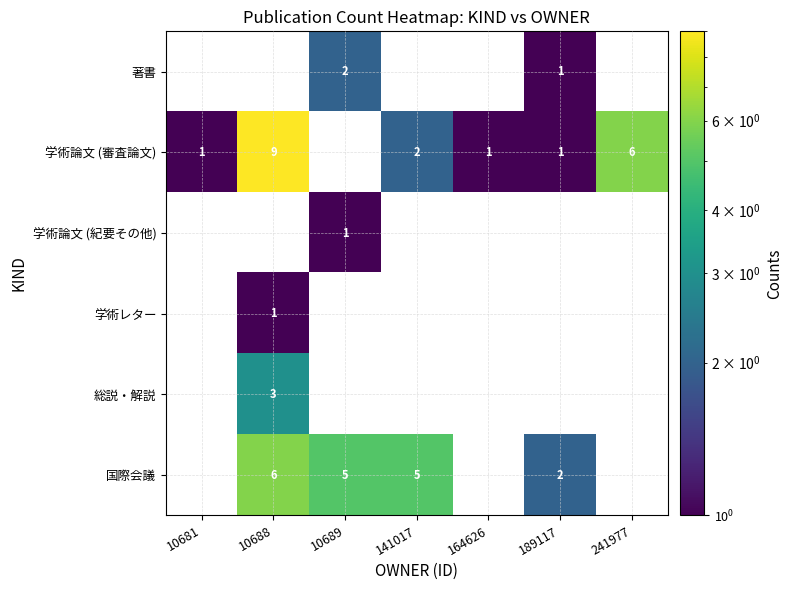

True or false: 総説・解説 has a value of 3 at 10688.

True